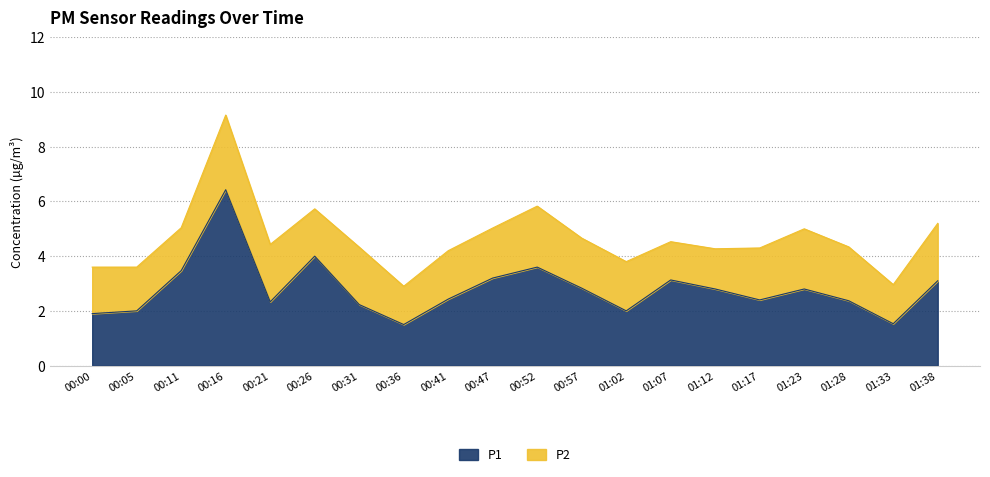

The value at 00:57 is 1.8. True or false?

False